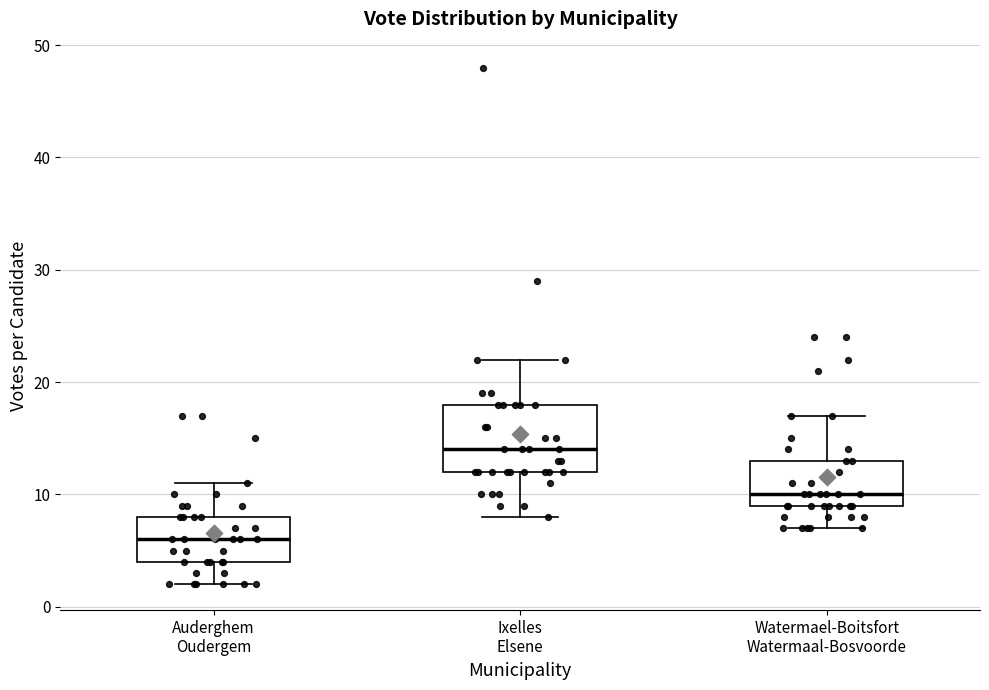

Which box is the tallest, from its lower edge to its upper edge?

Ixelles Elsene